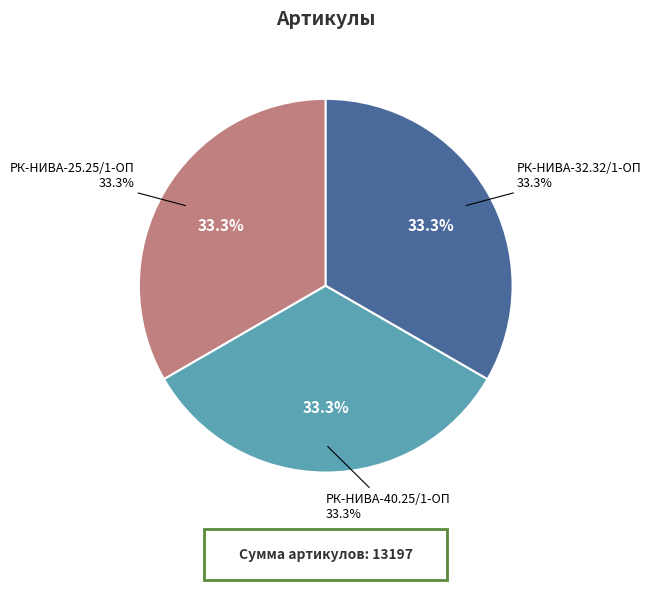

Is it true that РК-НИВА-40.25/1-ОП ремкомплект is 40% of the pie?

False